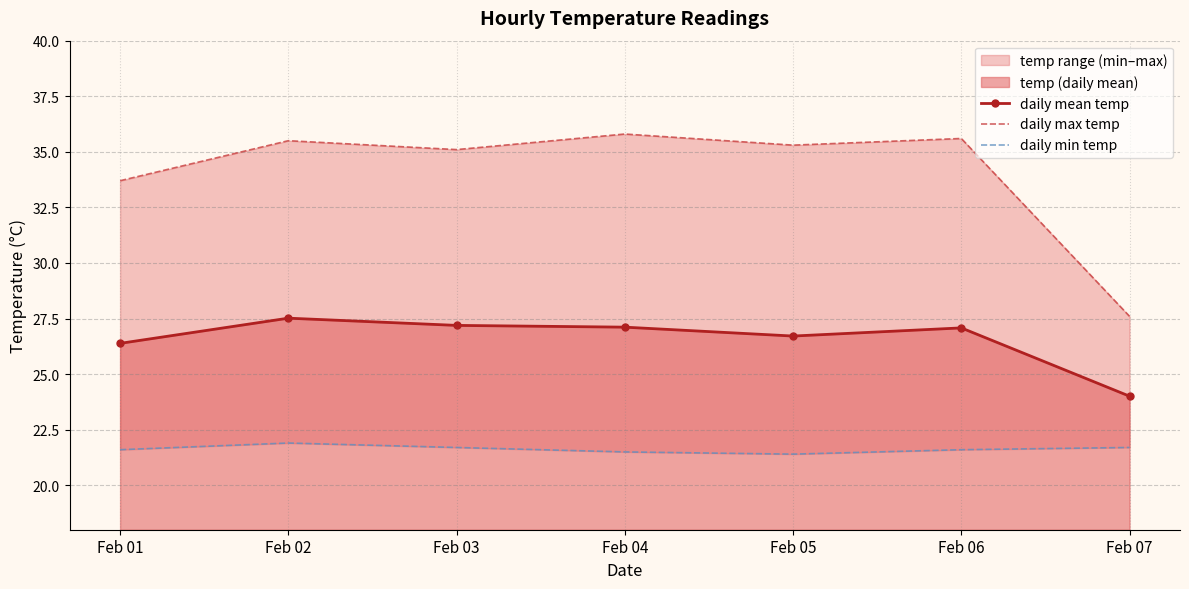

What is the lowest value of the daily mean temp series?

24.0